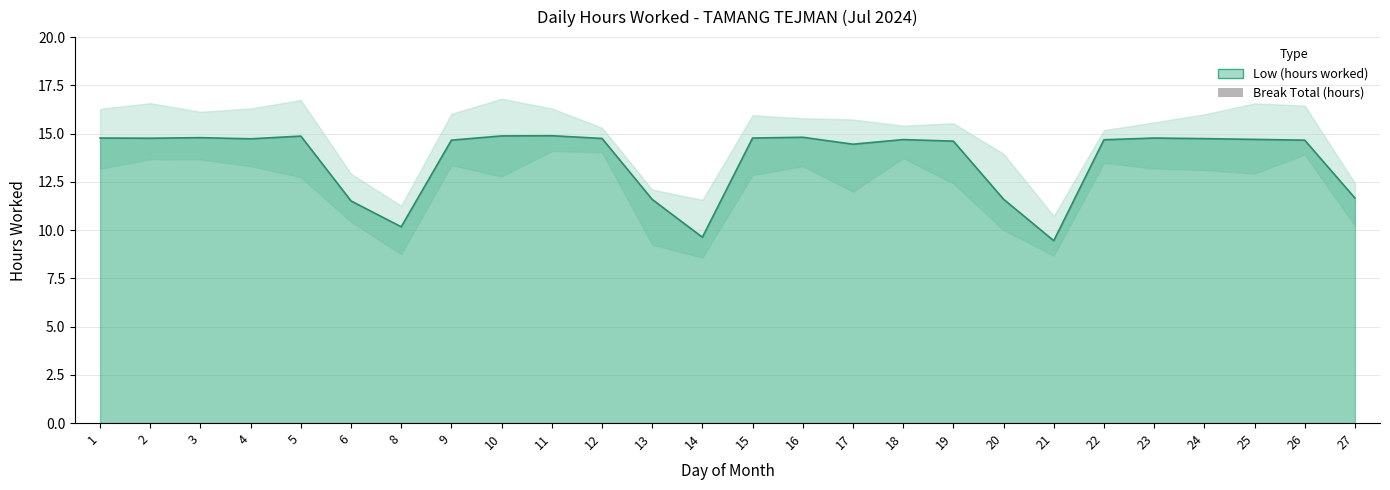

At which category does the chart reach its minimum across all series?

21